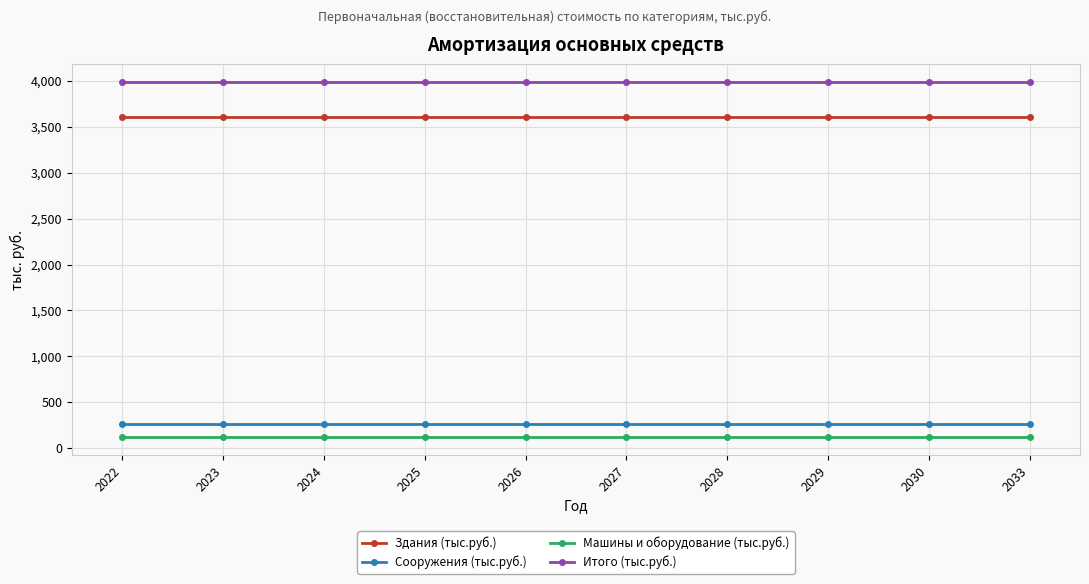

Reading left to right, extract all data points from this chart.

Здания (тыс.руб.): 3604.0	3604.0	3604.0	3604.0	3604.0	3604.0	3604.0	3604.0	3604.0	3604.0
Сооружения (тыс.руб.): 263.8	263.8	263.8	263.8	263.8	263.8	263.8	263.8	263.8	263.8
Машины и оборудование (тыс.руб.): 119.1	119.1	119.1	119.1	119.1	119.1	119.1	119.1	119.1	119.1
Итого (тыс.руб.): 3986.9	3986.9	3986.9	3986.9	3986.9	3986.9	3986.9	3986.9	3986.9	3986.9